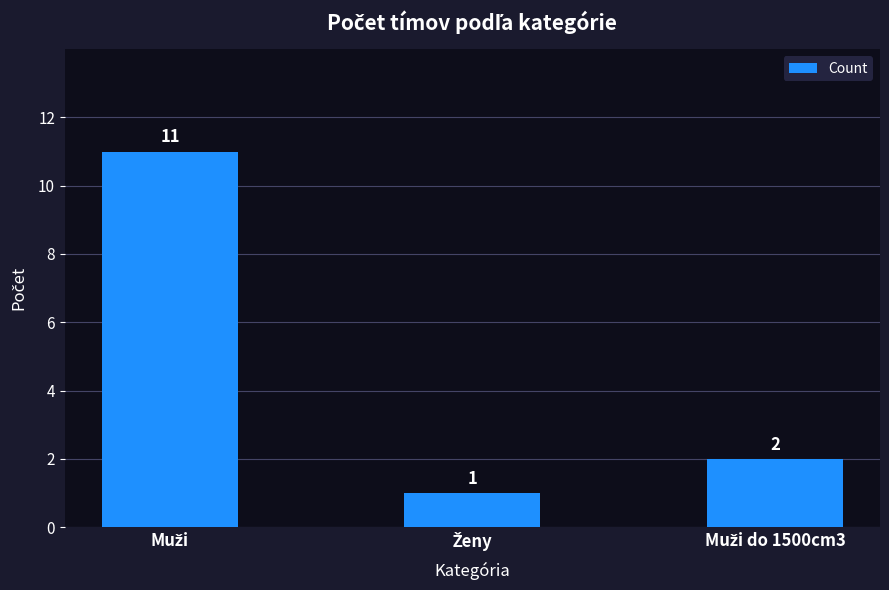

What is the difference between the maximum and minimum values?

10